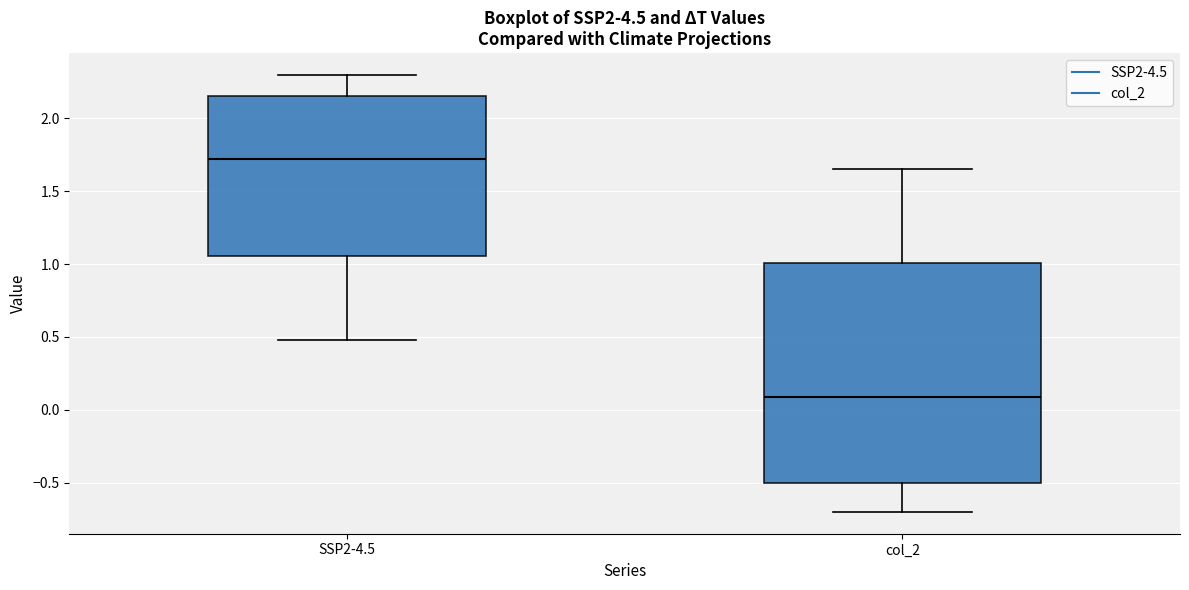

Where is the lower edge of the box for col_2 on the y-axis? The values are not printed on the chart, so give them approximately, as read against the axis.

-0.50